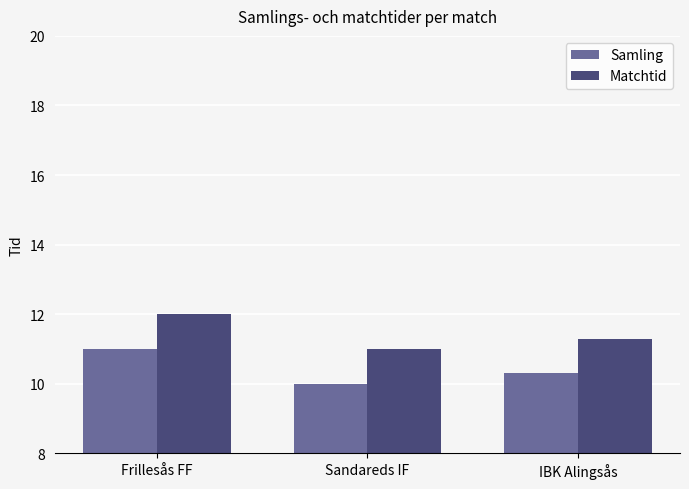

Reading left to right, list all the values displayed in this chart.

Samling: 11.0	10.0	10.3
Matchtid: 12.0	11.0	11.3